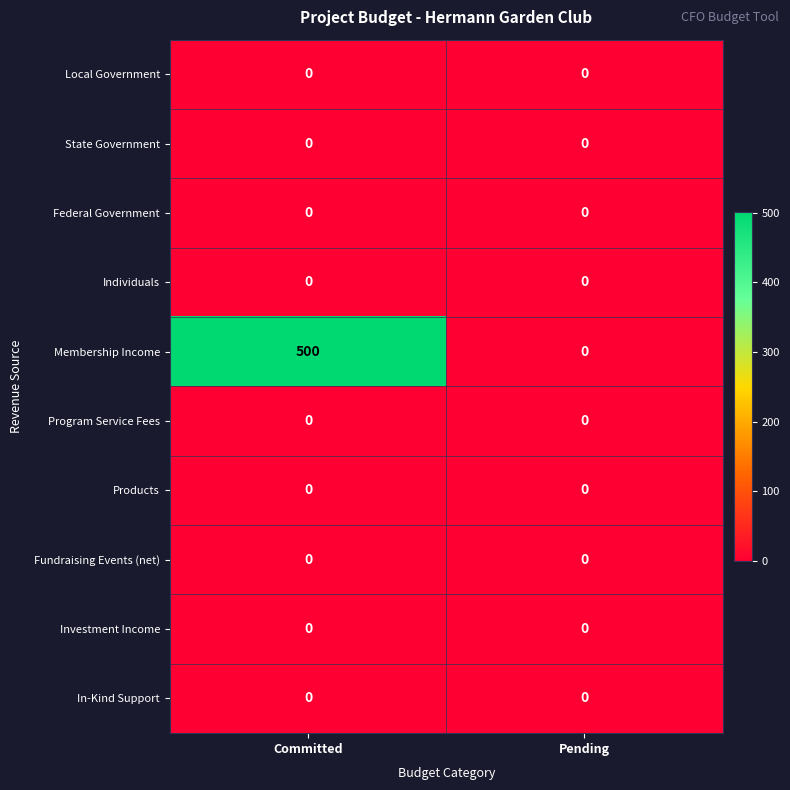

What is the spread (max minus min) of values at Committed?

500